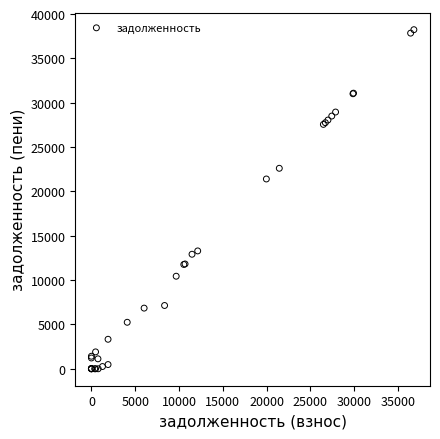

What Y value in the scatter plot is closest to 19120?

21404.0